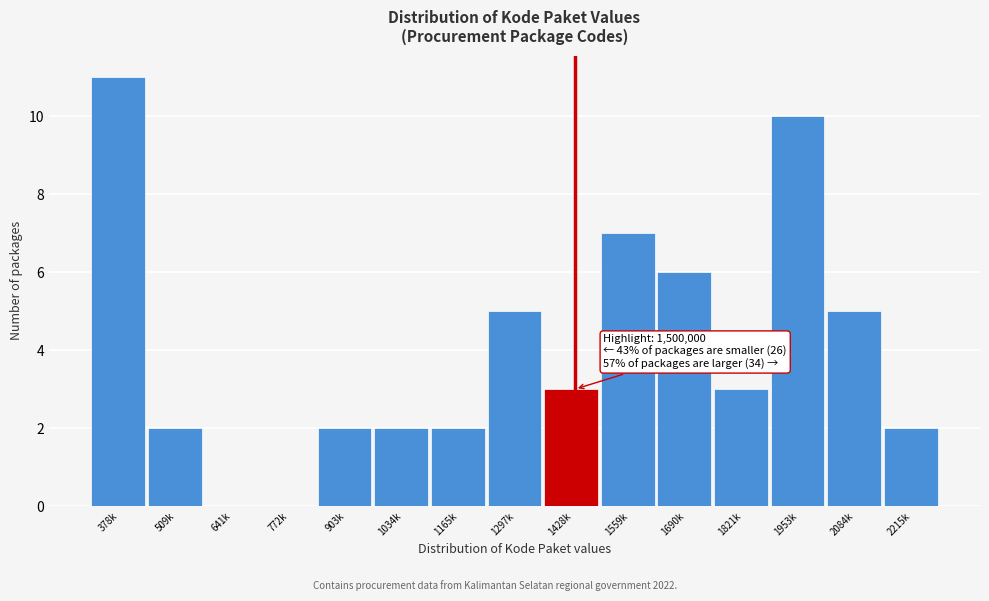

Reading left to right, list all the values displayed in this chart.

378k=11	509k=2	641k=0	772k=0	903k=2	1034k=2	1165k=2	1297k=5	1428k=3	1559k=7	1690k=6	1821k=3	1953k=10	2084k=5	2215k=2